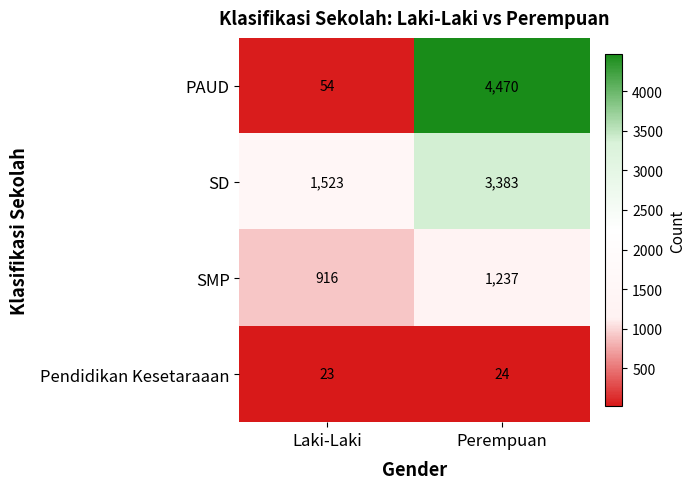

At Perempuan, list the series in order from smallest to largest.

Pendidikan Kesetaraaan, SMP, SD, PAUD